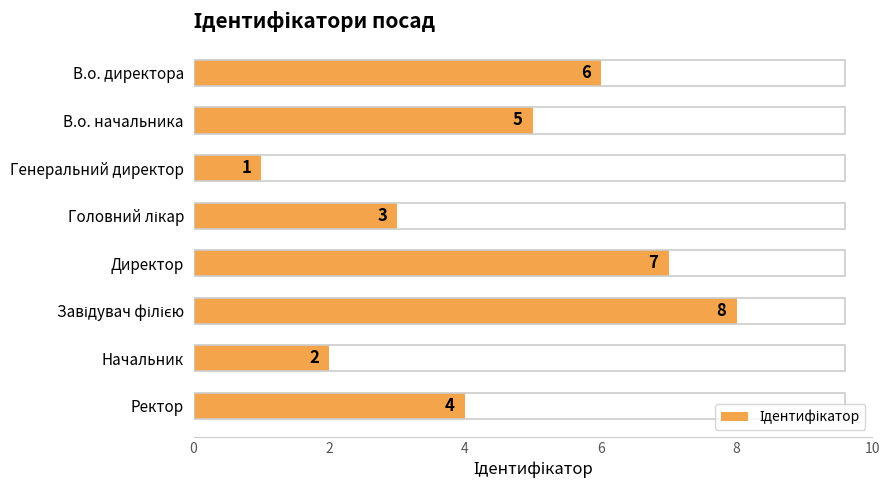

Which category has the lowest value across all series?

Генеральний директор